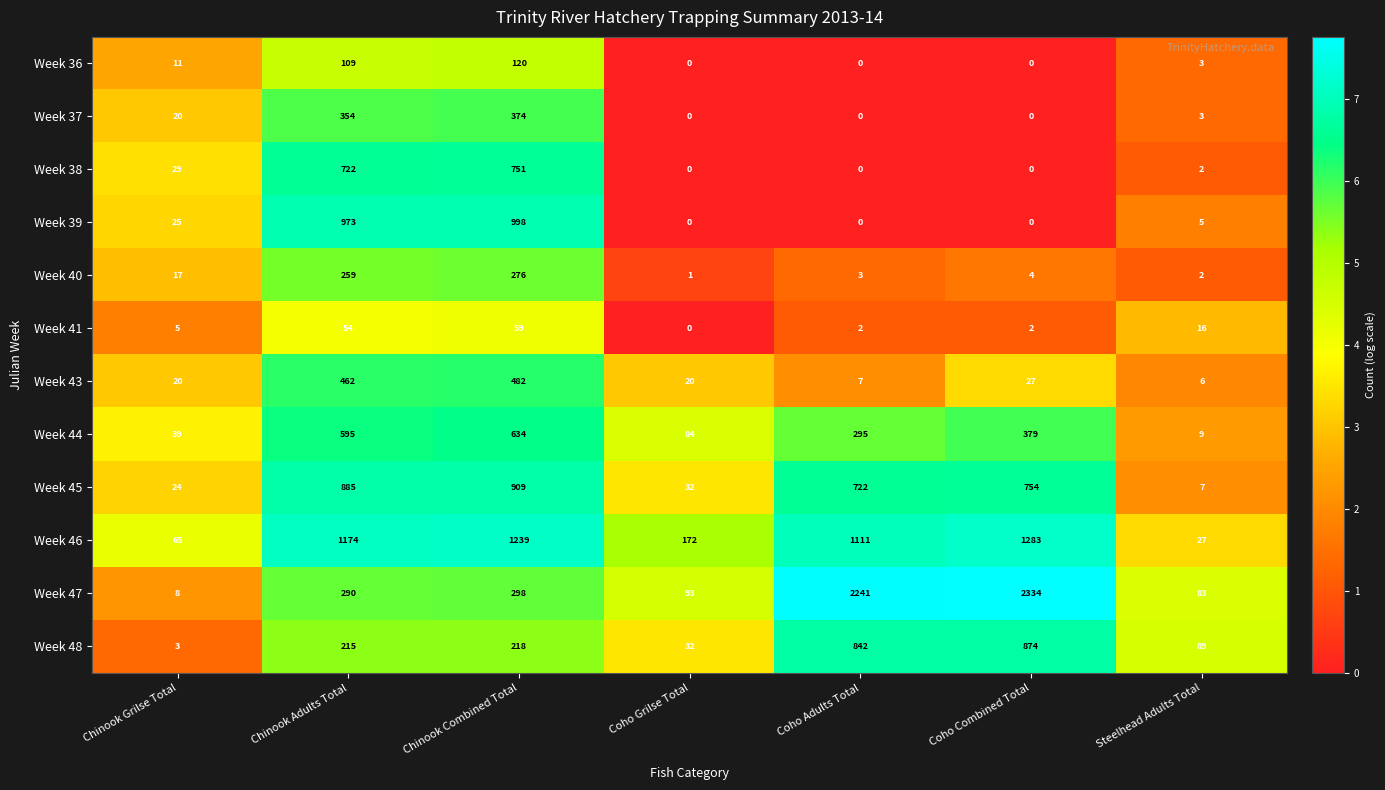

At how many categories does at least one series exceed 7?

7